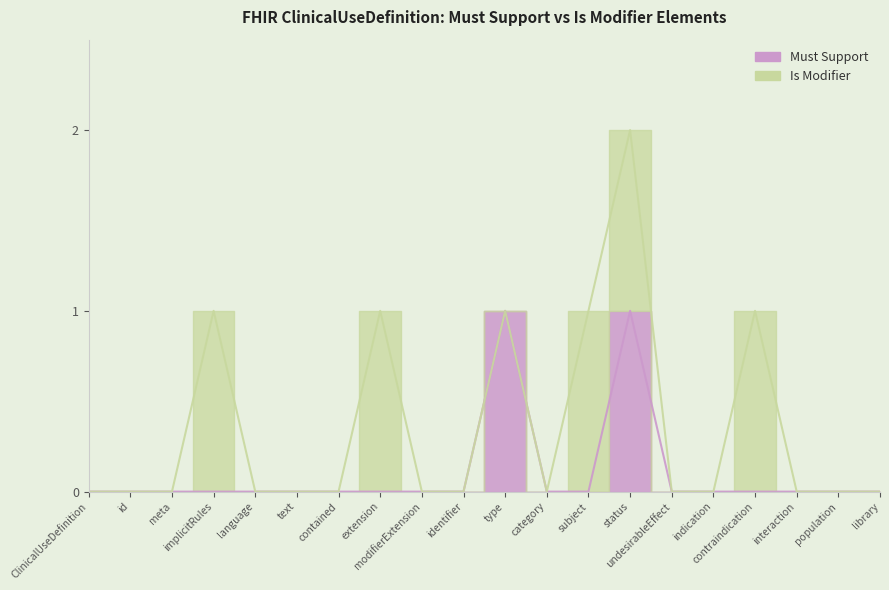

What is the label of the 3rd point from the right?

interaction